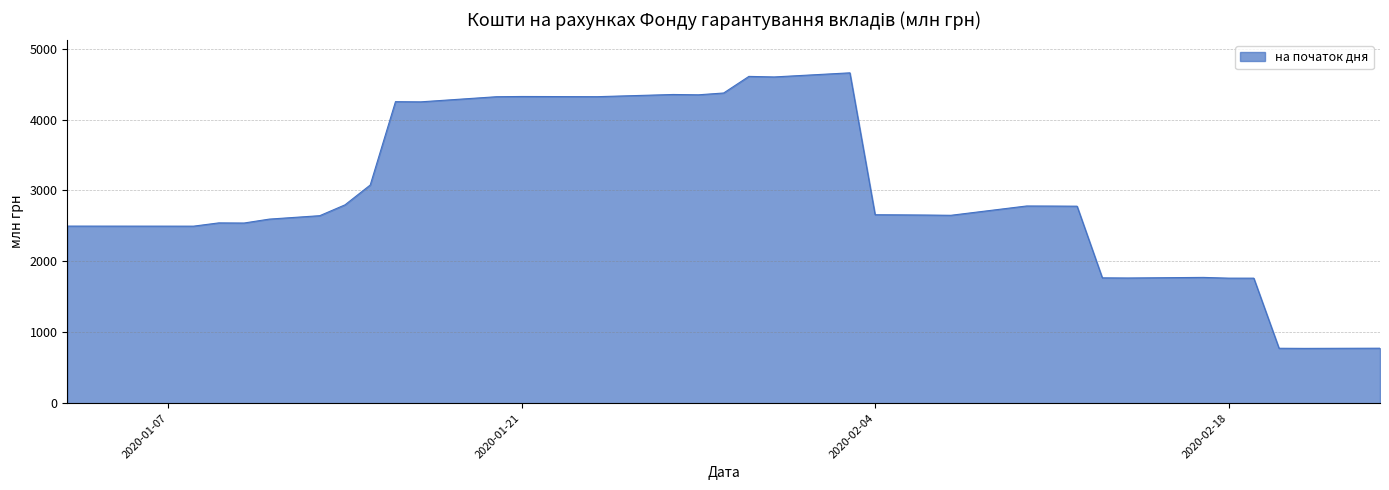

What is the minimum value shown in the chart?

772.7